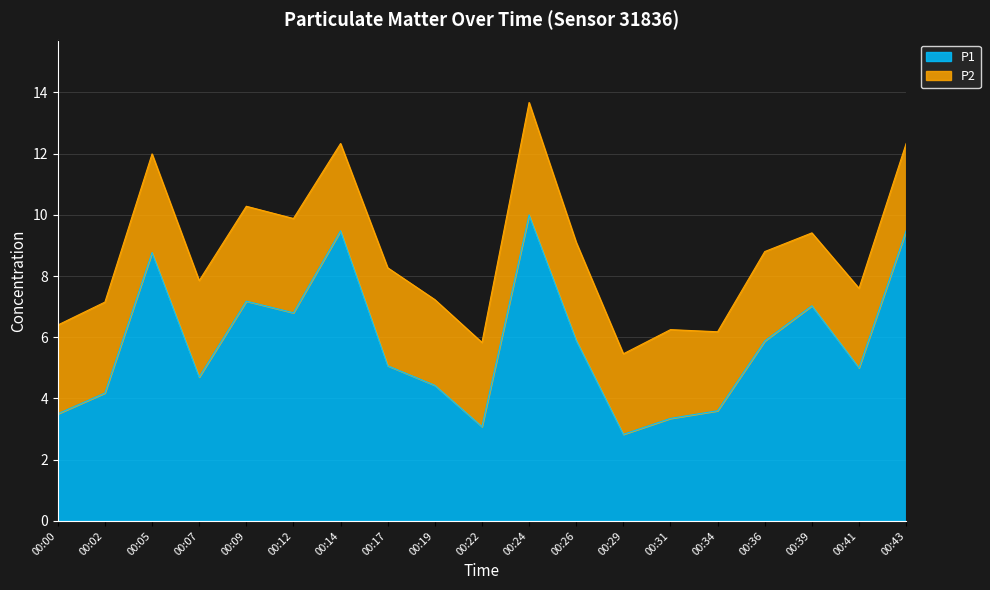

How many categories are shown in the chart?

19